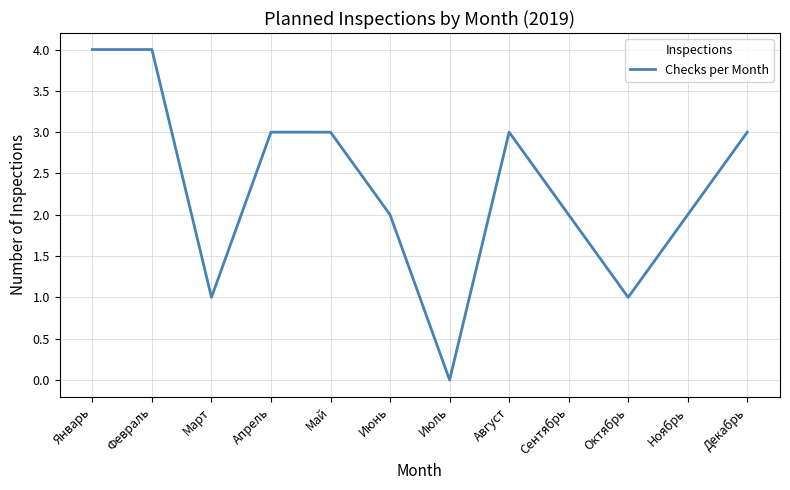

True or false: the data shows 2 at Февраль.

False